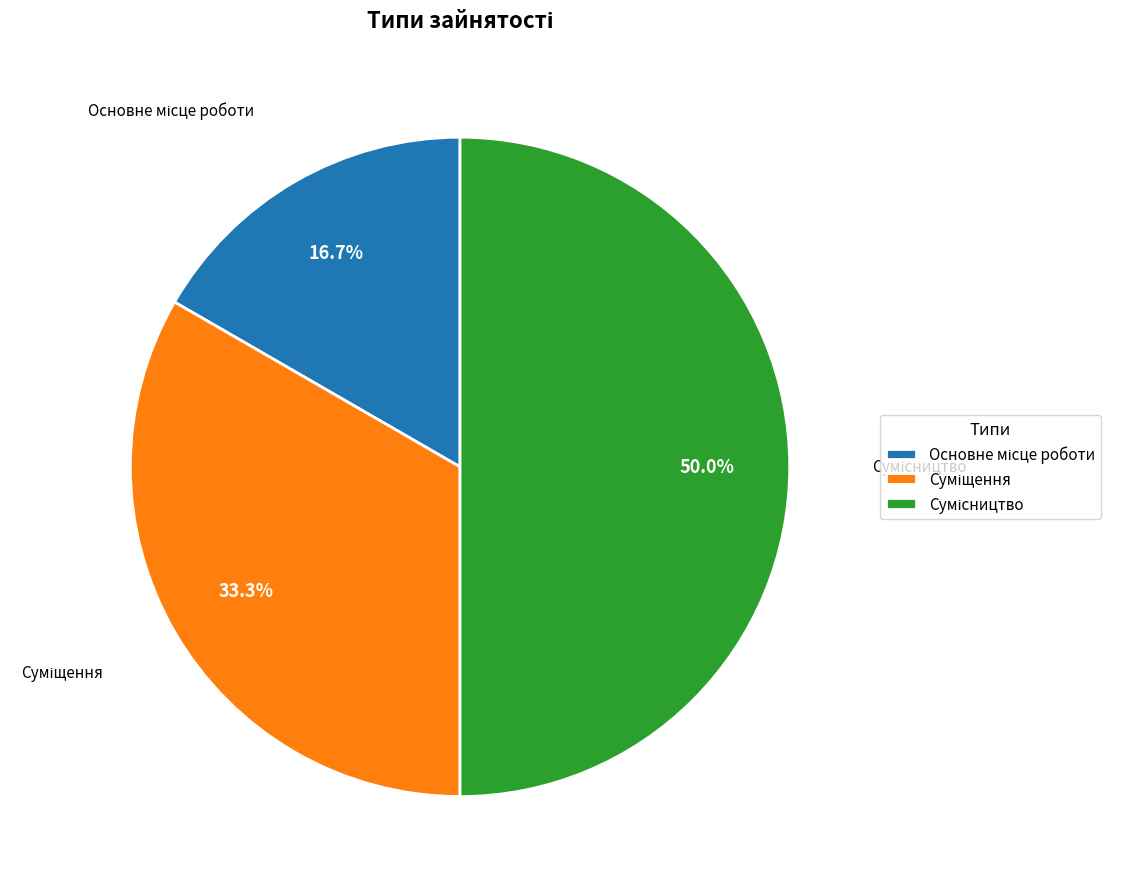

Is there a majority slice in this chart?

No